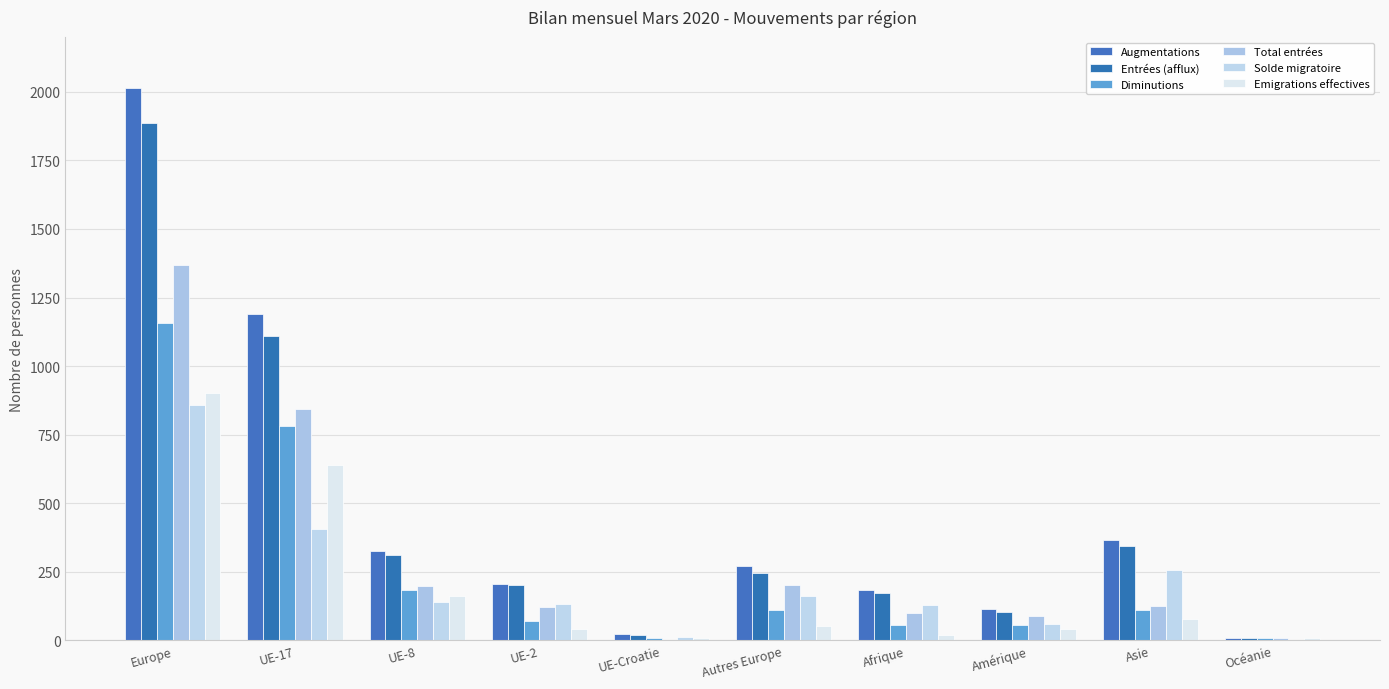

Count the number of data series in this chart.

6